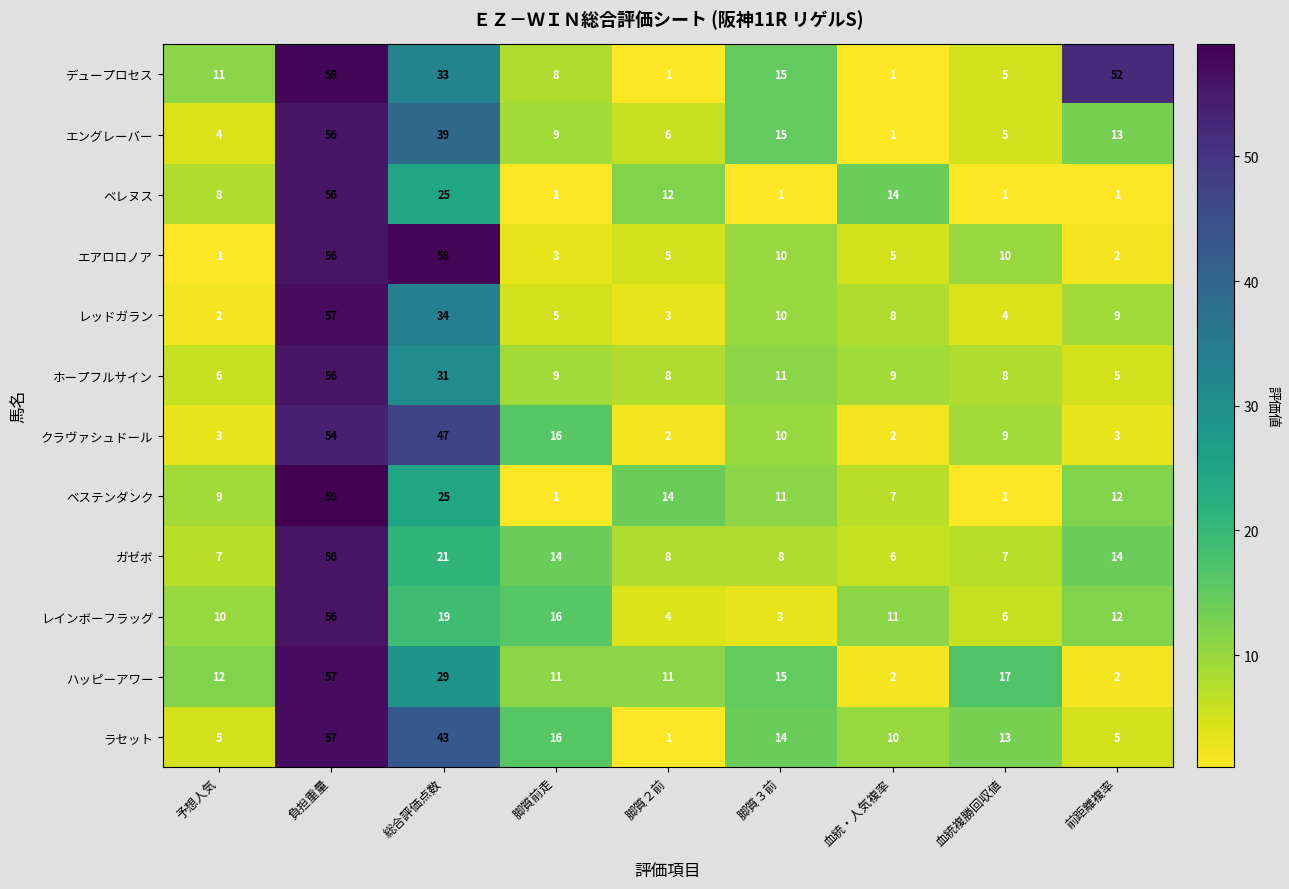

What is the sum of the クラヴァシュドール values at 血統複勝回収値 and 前距離複率?

12